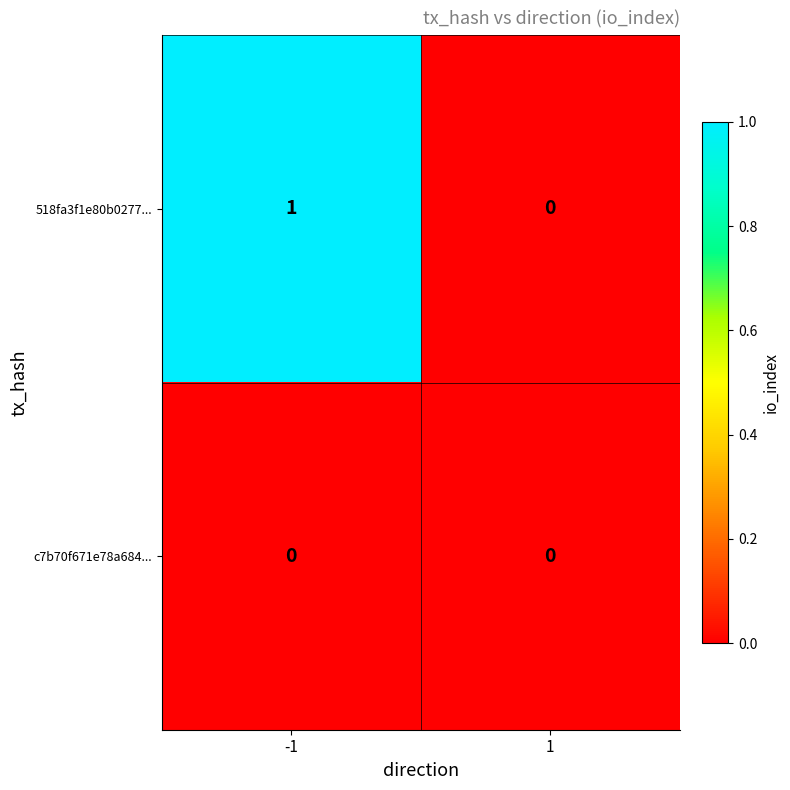

At which category does the chart reach its peak across all series?

-1